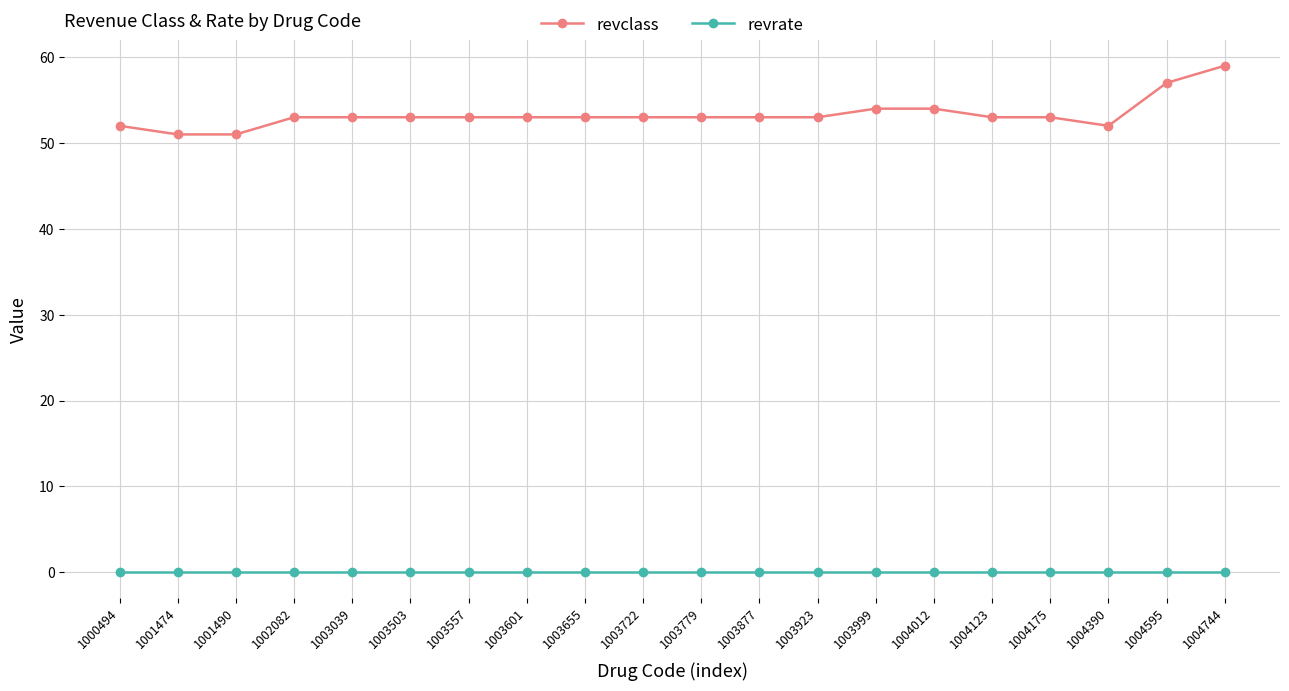

What is the sum of the revclass values at 1003722 and 1004595?

110